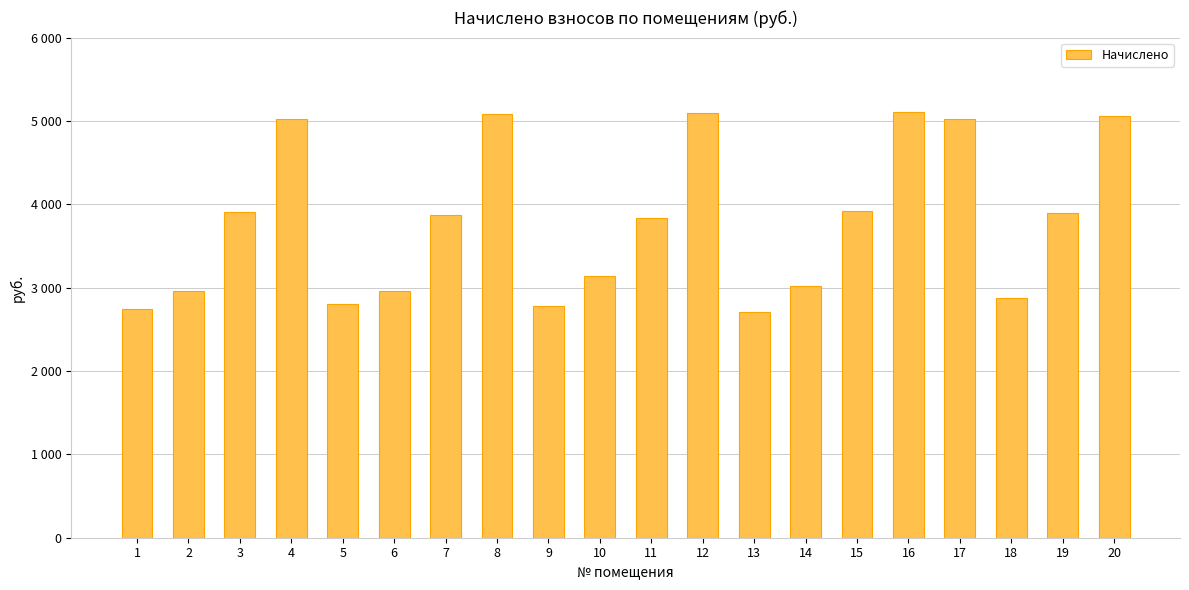

Which label corresponds to the smallest value in the chart?

13